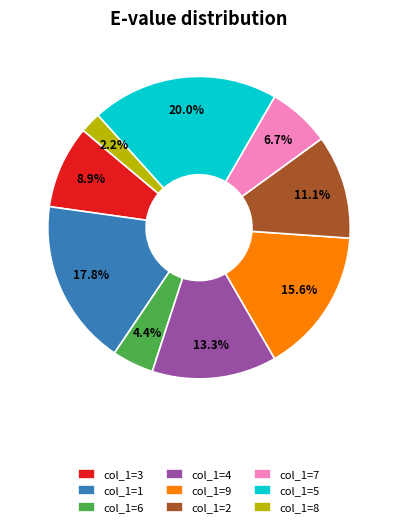

How many slices are in this pie chart?

9